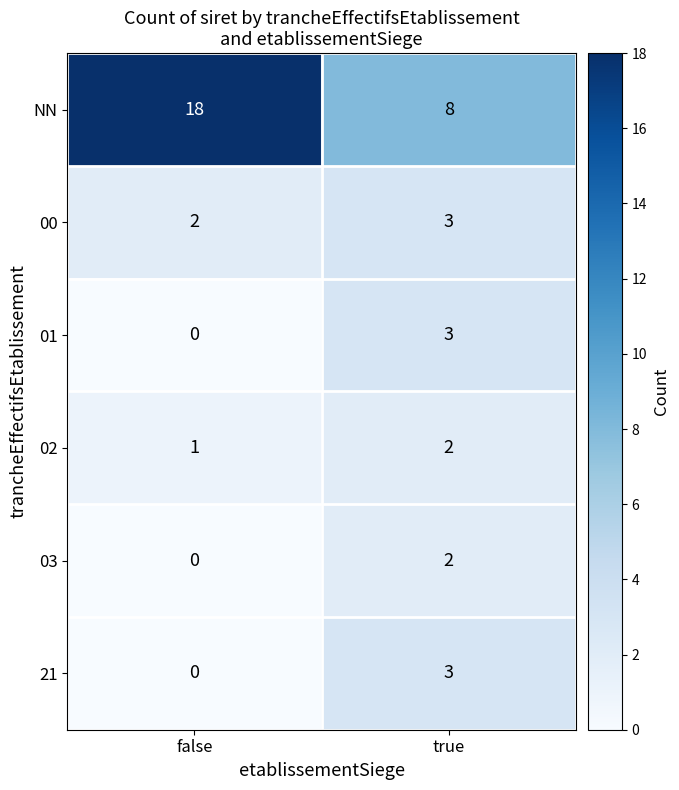

Reading left to right, transcribe all the data shown in this chart.

NN: false=18	true=8
00: false=2	true=3
01: false=0	true=3
02: false=1	true=2
03: false=0	true=2
21: false=0	true=3